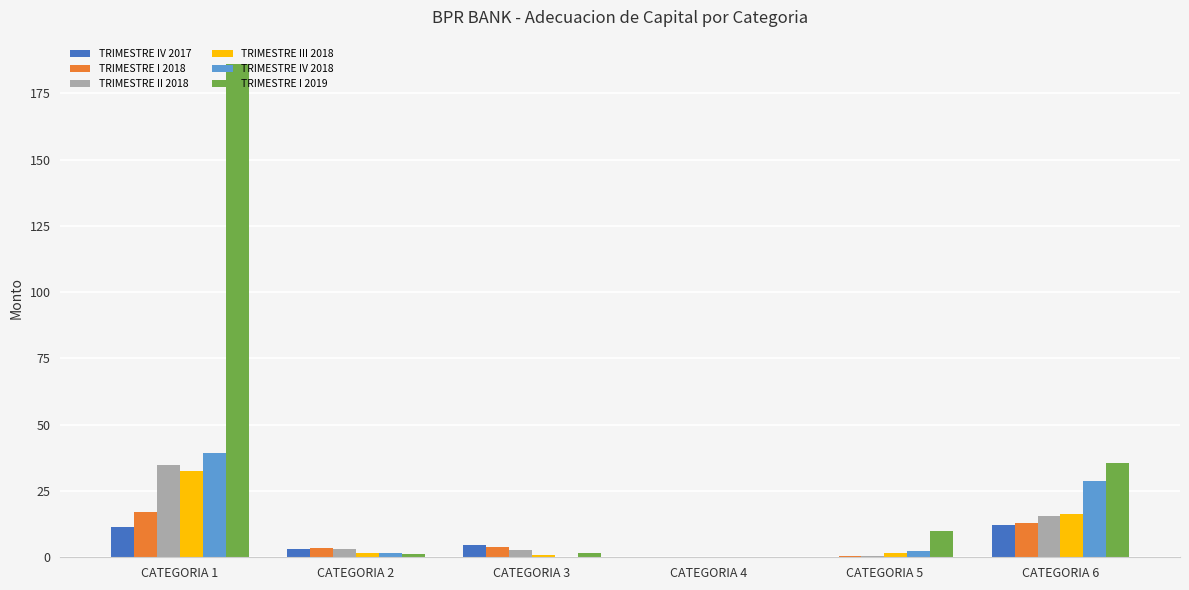

Is the value of TRIMESTRE III 2018 at CATEGORIA 1 greater than the value of TRIMESTRE IV 2018 at CATEGORIA 6?

Yes